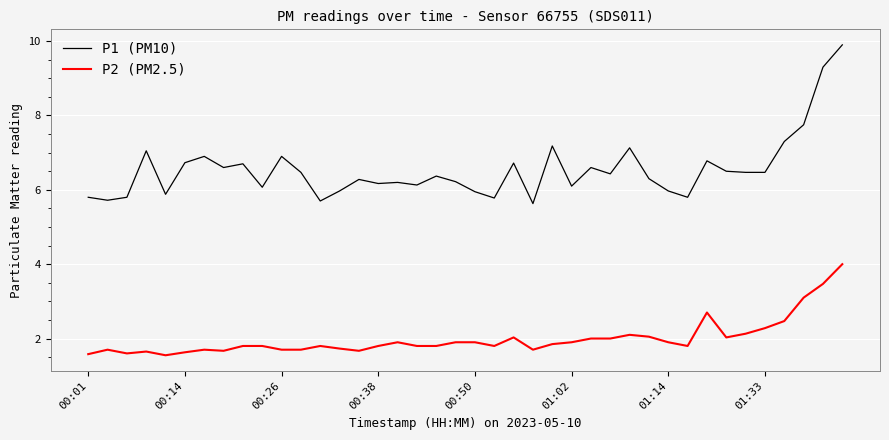

True or false: P2 (PM2.5) and P1 (PM10) cross at least once.

False